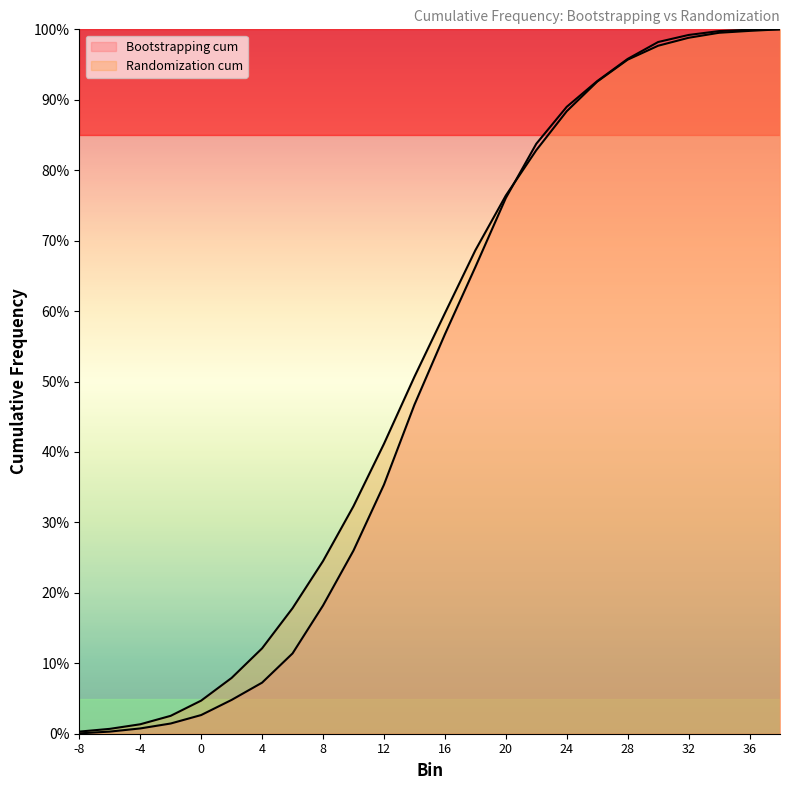

List the series in order of their overall mean, lowest first.

Bootstrapping cum, Randomization cum